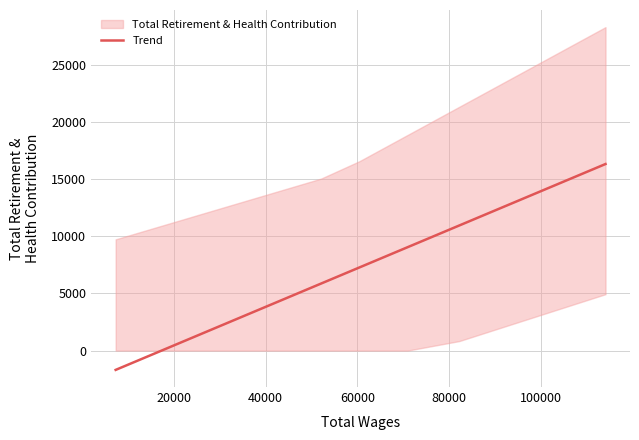

What is the highest value of the Trend series?

16341.1